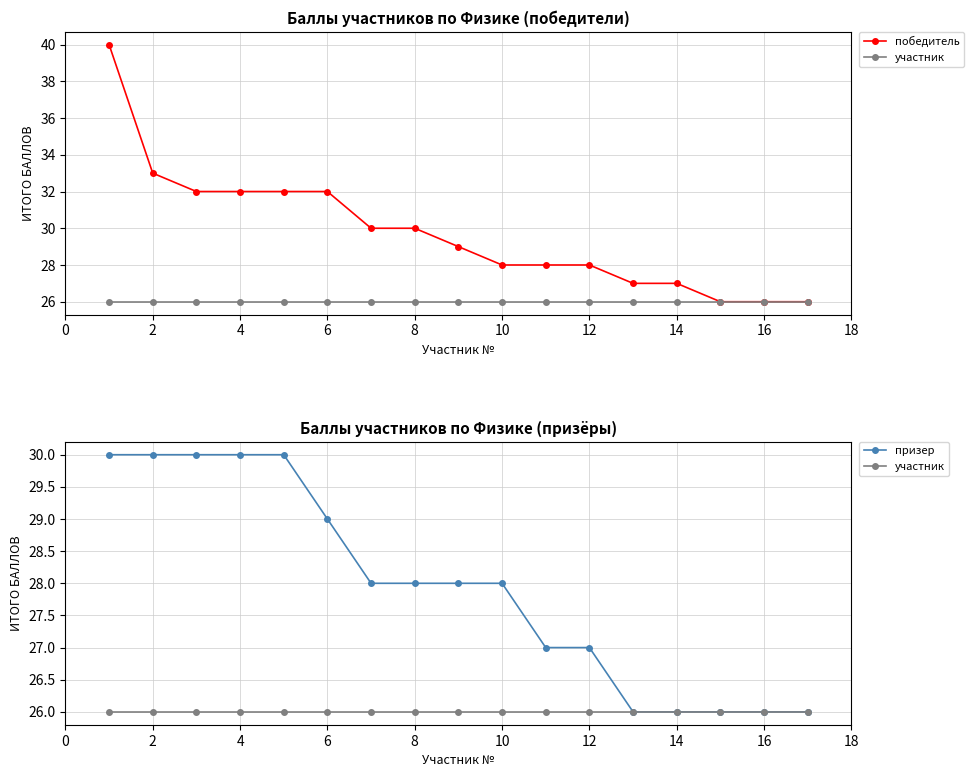

List the series in order of their peak value, lowest first.

участник, призер, победитель